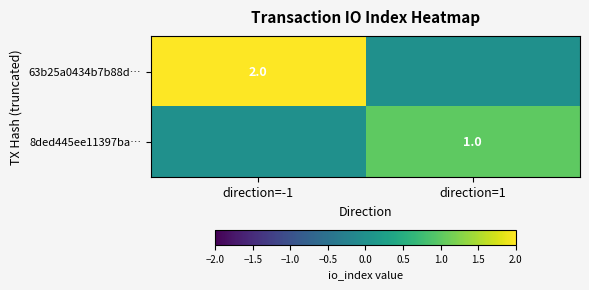

The value of 63b25a0434b7b88d… at direction=-1 is 2. True or false?

True